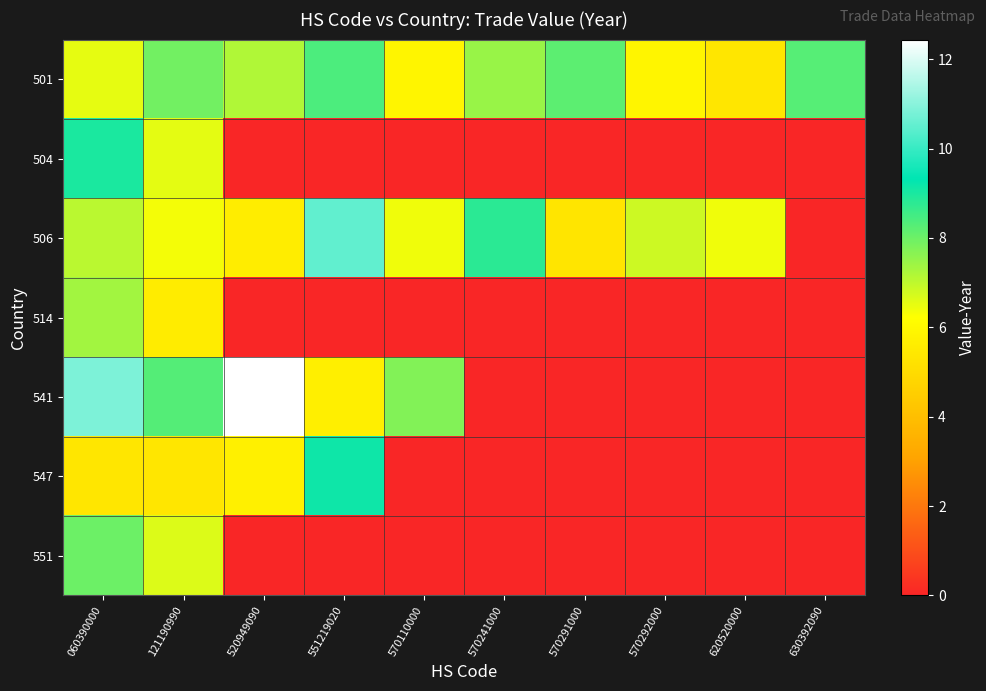

Reading left to right, list all the values displayed in this chart.

501: 060390000=6.5	121190990=7.9	520949090=7.2	551219020=8.4	570110000=5.9	570241000=7.5	570291000=8.2	570292000=5.9	620520000=5.4	630392090=8.3
504: 060390000=9.0	121190990=6.5	520949090=0.0	551219020=0.0	570110000=0.0	570241000=0.0	570291000=0.0	570292000=0.0	620520000=0.0	630392090=0.0
506: 060390000=7.1	121190990=6.4	520949090=5.6	551219020=10.5	570110000=6.4	570241000=8.8	570291000=5.3	570292000=6.8	620520000=6.4	630392090=0.0
514: 060390000=7.3	121190990=5.6	520949090=0.0	551219020=0.0	570110000=0.0	570241000=0.0	570291000=0.0	570292000=0.0	620520000=0.0	630392090=0.0
541: 060390000=10.9	121190990=8.3	520949090=12.4	551219020=5.7	570110000=7.7	570241000=0.0	570291000=0.0	570292000=0.0	620520000=0.0	630392090=0.0
547: 060390000=5.4	121190990=5.4	520949090=5.7	551219020=9.2	570110000=0.0	570241000=0.0	570291000=0.0	570292000=0.0	620520000=0.0	630392090=0.0
551: 060390000=8.0	121190990=6.6	520949090=0.0	551219020=0.0	570110000=0.0	570241000=0.0	570291000=0.0	570292000=0.0	620520000=0.0	630392090=0.0